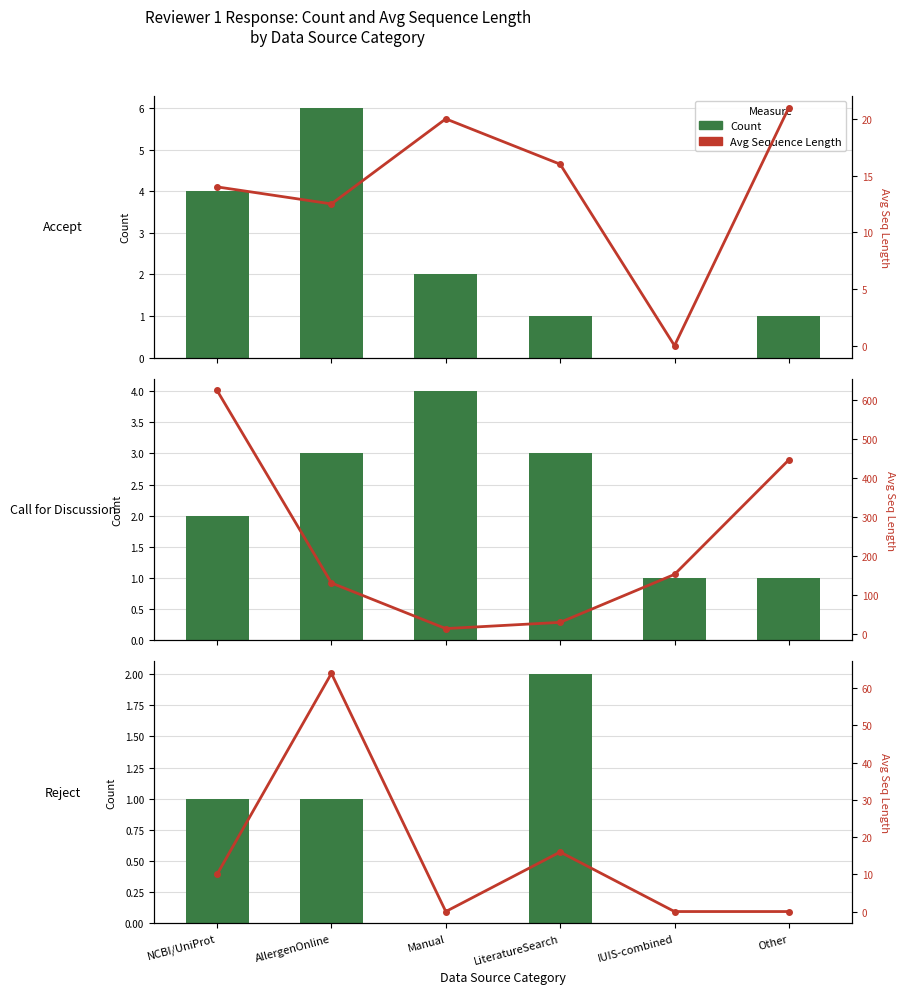

What are all the series names shown in the legend?

Count, Avg Sequence Length